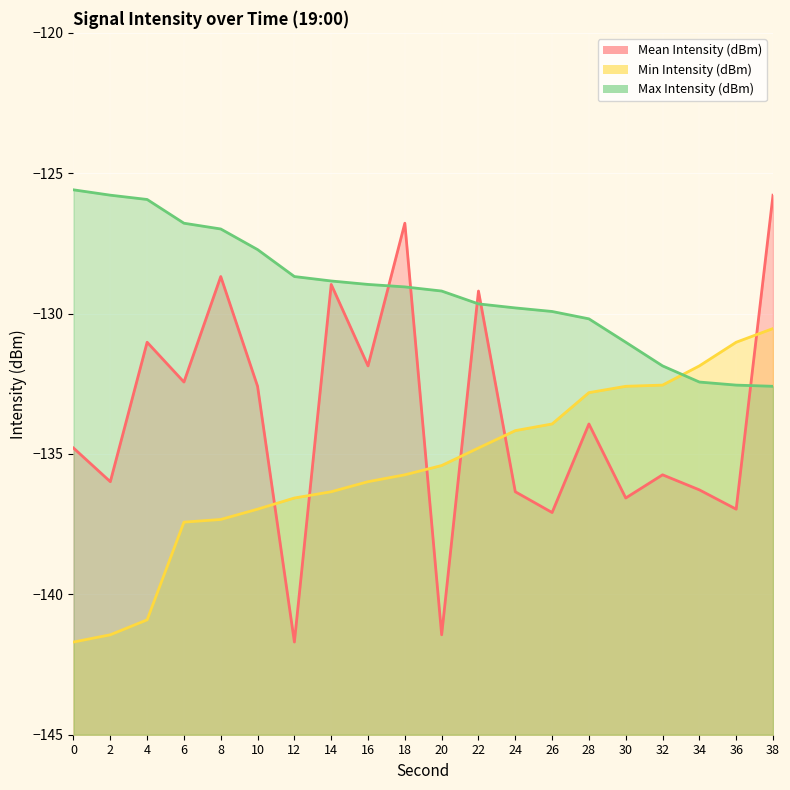

What is the difference between the Mean Intensity (dBm) values at 16 and 32?

3.9